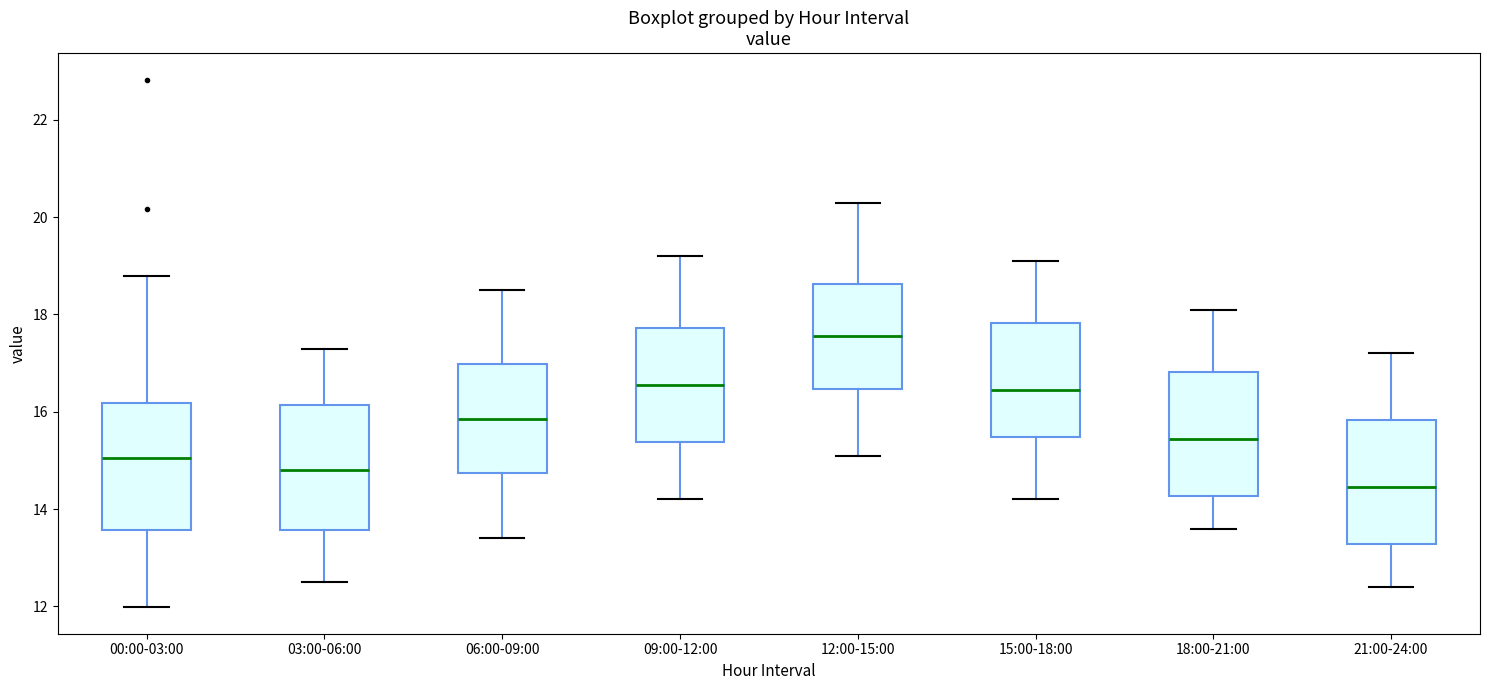

Which box has the highest median line?

12:00-15:00